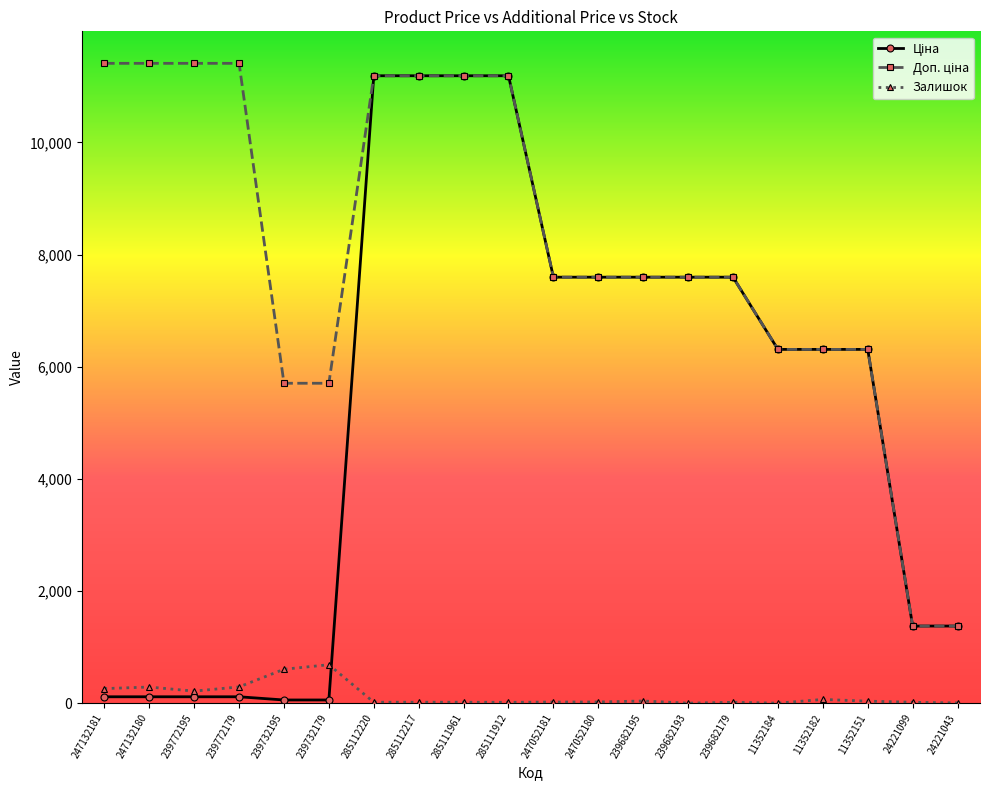

At how many categories does at least one series exceed 3744?

18